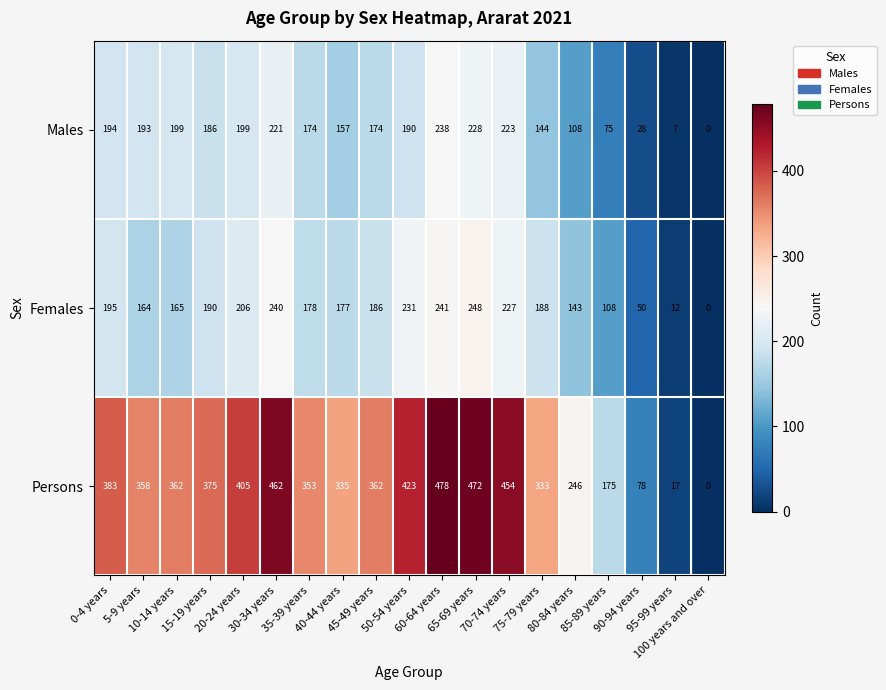

Which series has the widest spread of values?

Persons